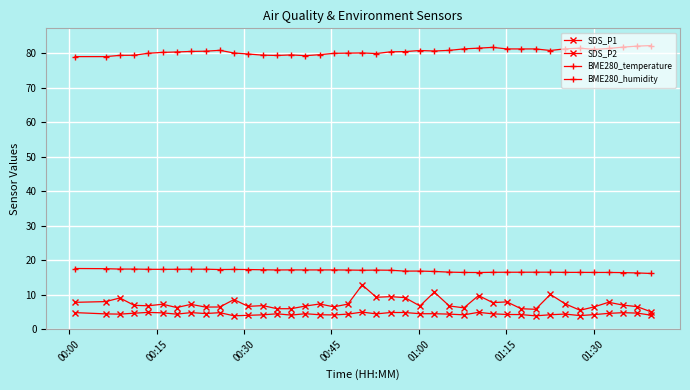

True or false: BME280_humidity and SDS_P1 intersect in this chart.

False